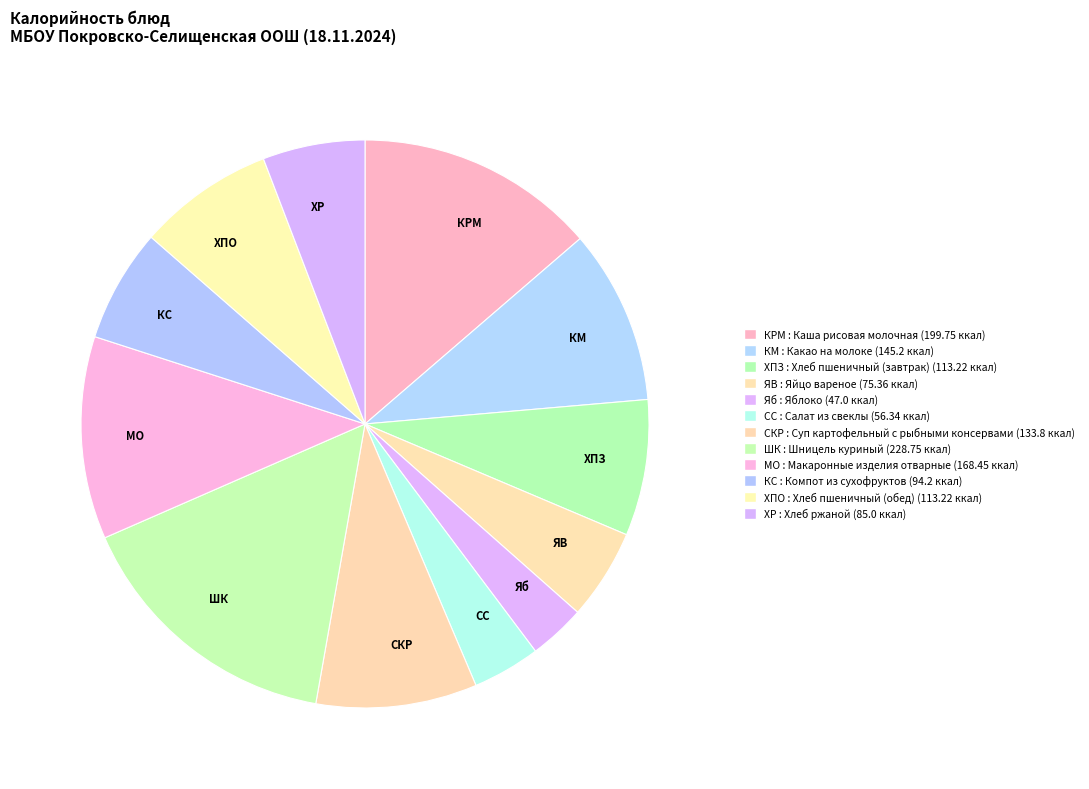

Rank the categories by value from highest to lowest.

Шницель куриный, Каша рисовая молочная, Макаронные изделия отварные, Какао на молоке, Суп картофельный с рыбными консервами, Хлеб пшеничный (завтрак), Хлеб пшеничный (обед), Компот из сухофруктов, Хлеб ржаной, Яйцо вареное, Салат из свеклы, Яблоко